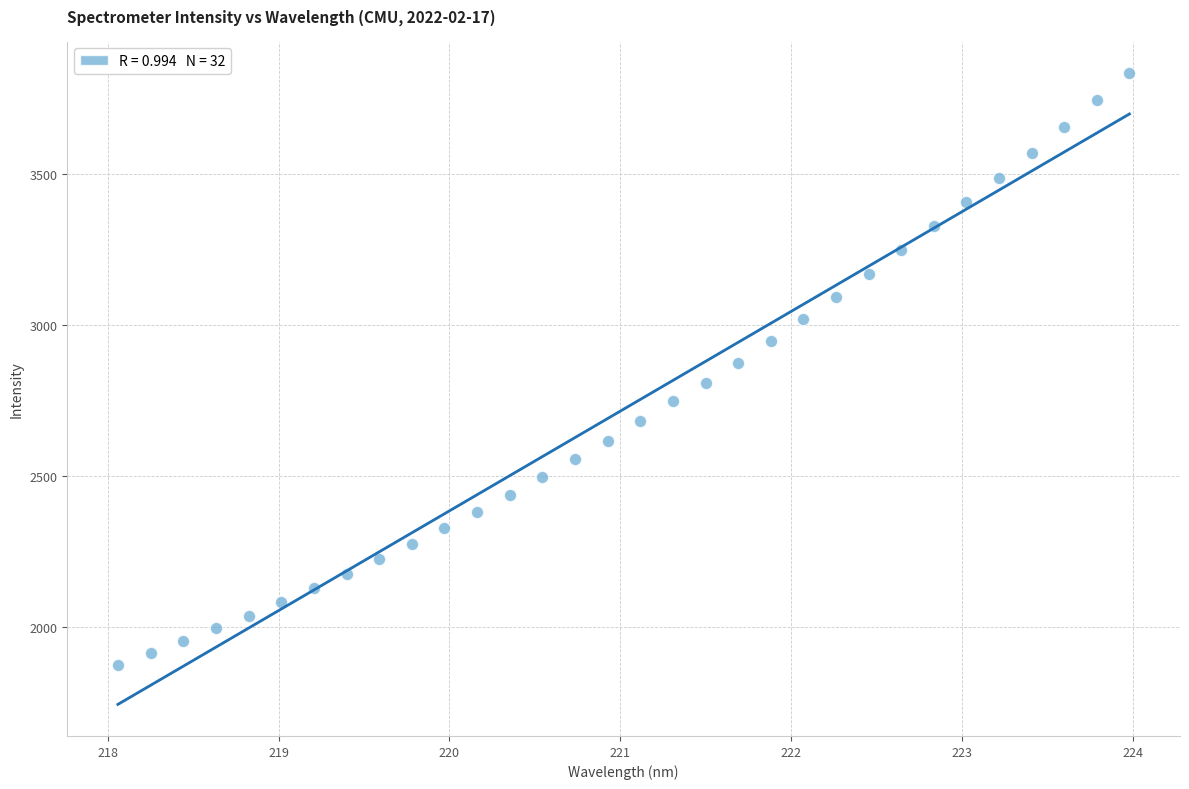

What is the range of Y values (max minus min)?

1960.6